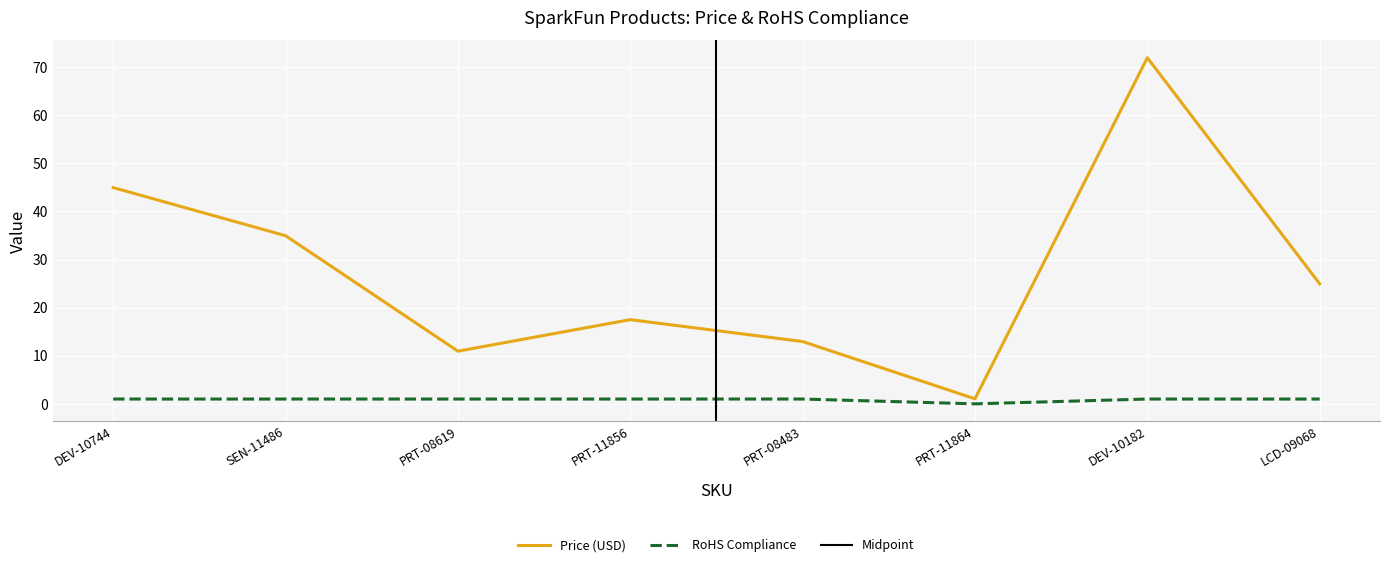

What is the sum of the RoHS Compliance values at PRT-08619 and DEV-10182?

2.0